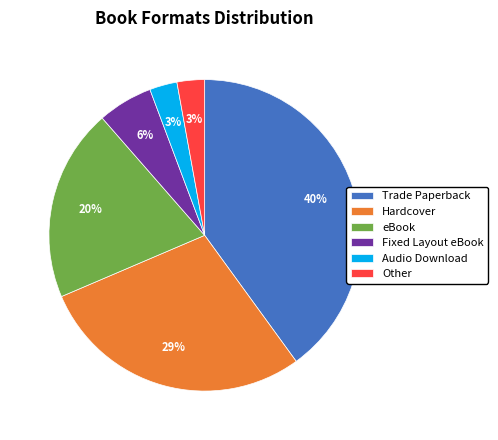

Is Hardcover the majority of the pie?

No